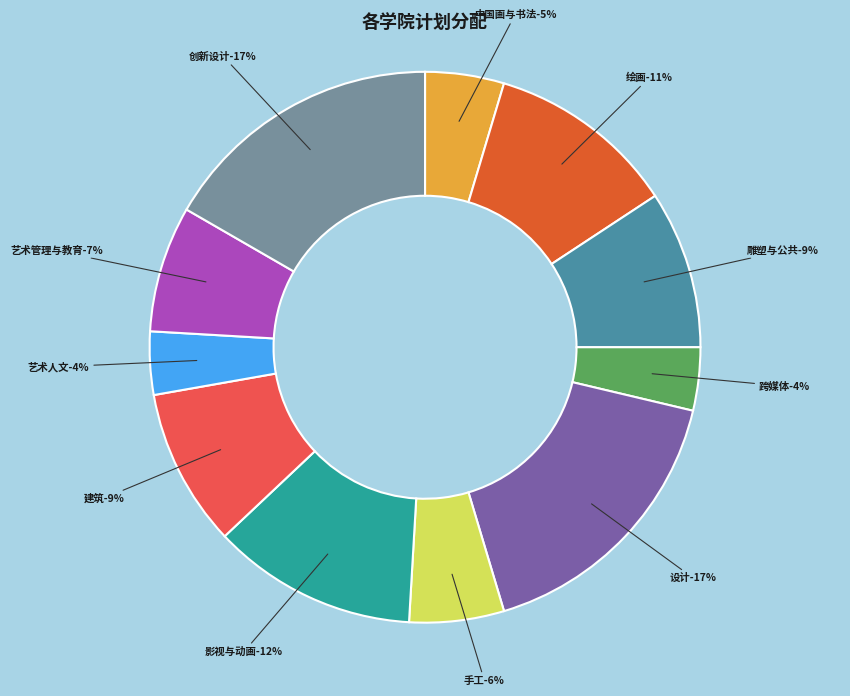

What portion of the pie excludes 建筑艺术学院?

90.7%